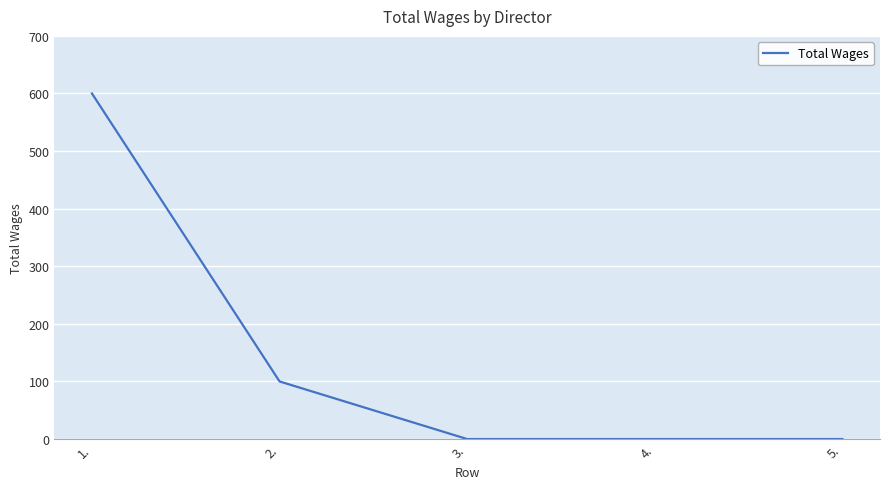

What is the maximum value shown in the chart?

600